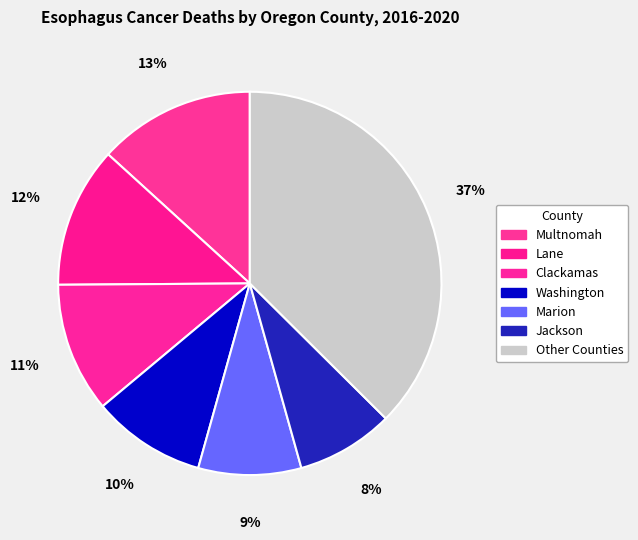

Does any single category account for the majority?

No